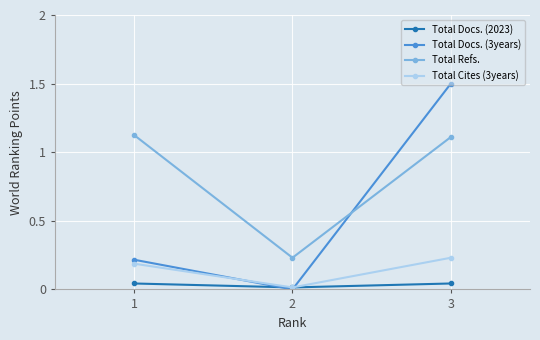

Which series has the widest spread of values?

Total Docs. (3years)